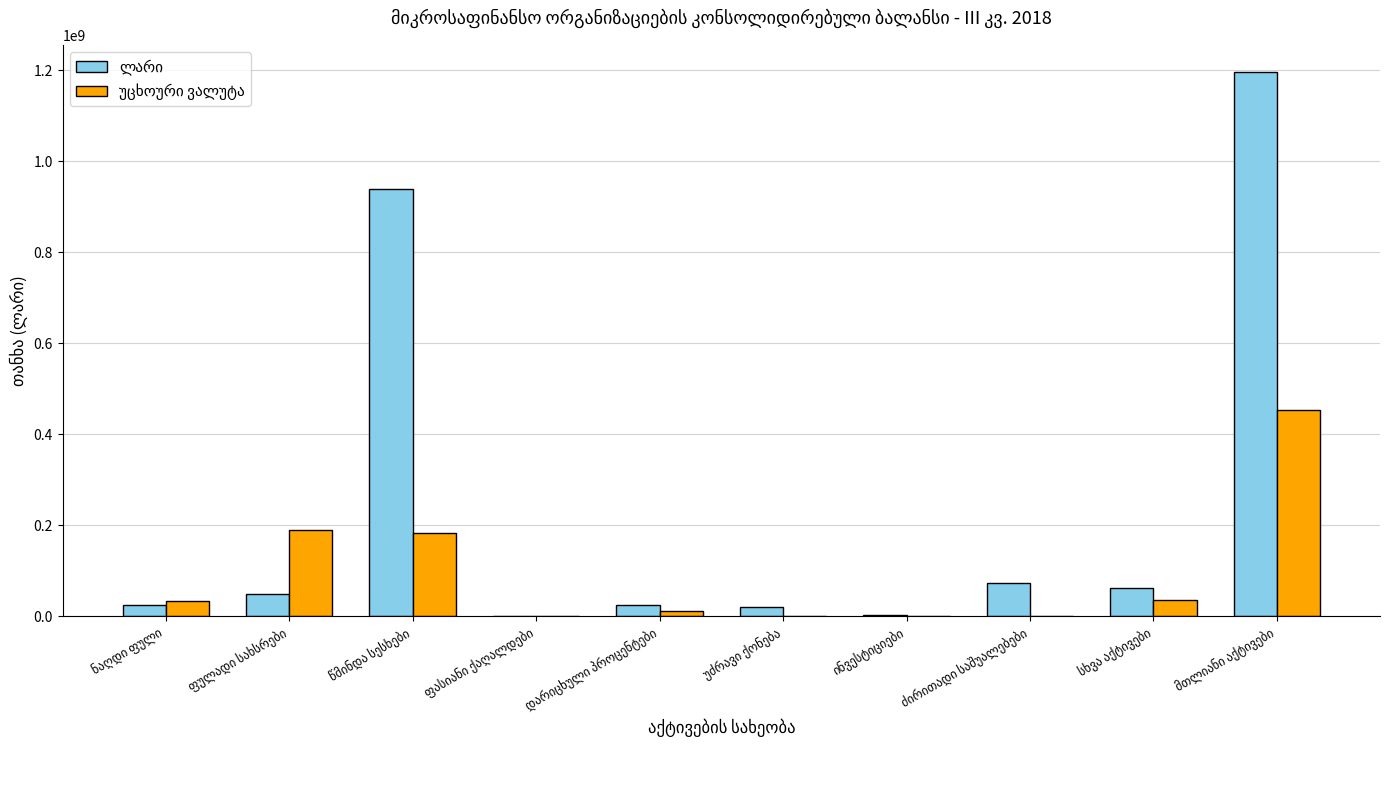

Which category has the highest value across all series?

მთლიანი აქტივები